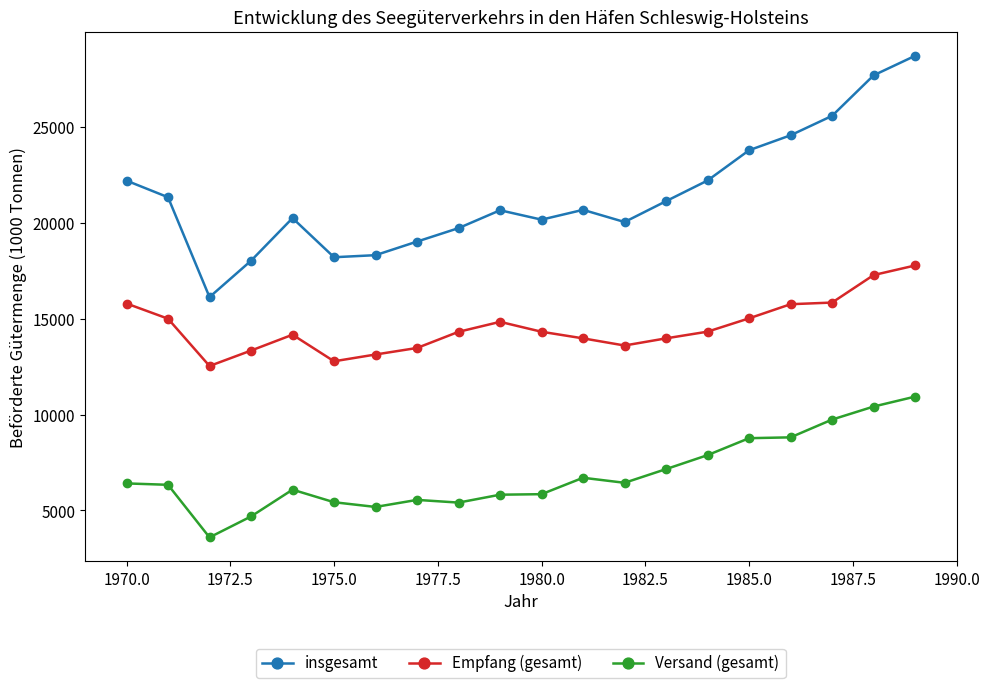

What is the difference between the maximum and minimum values in the Versand (gesamt) series?

7345